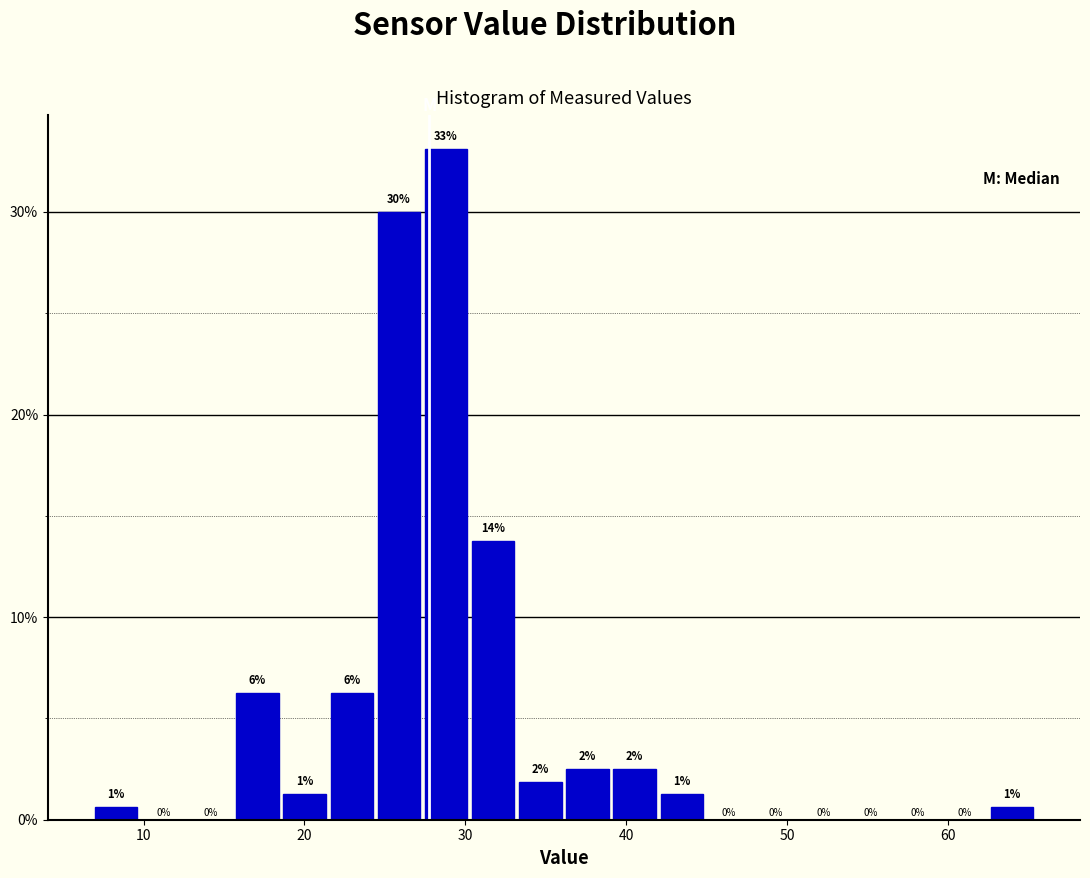

Read against the x-axis, roughly where is the centre of the tallest bar?

29